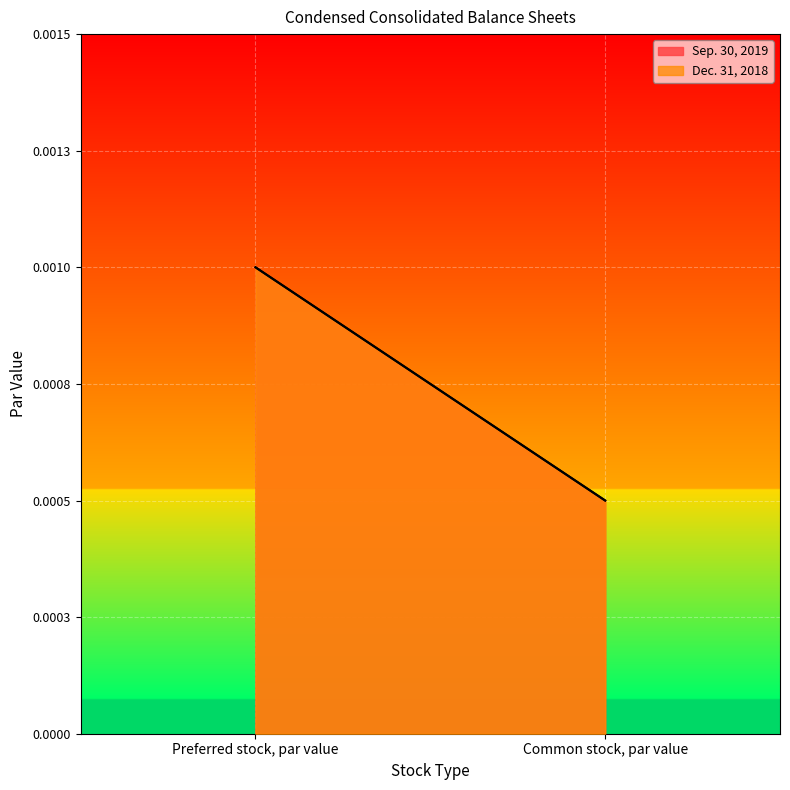

What is the label of the 1st point from the left?

Preferred stock, par value